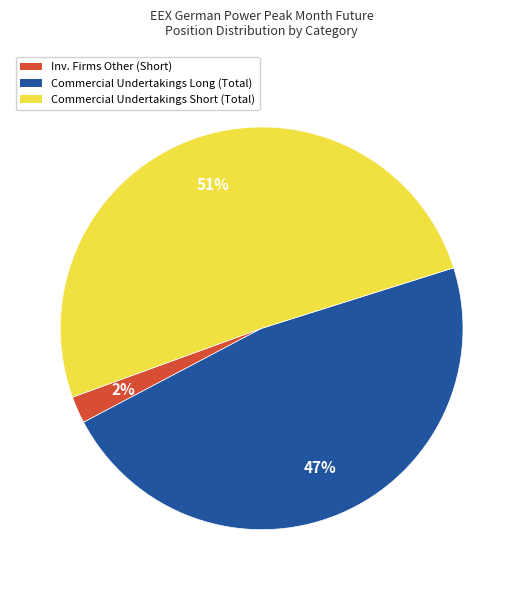

To the nearest percent, what is the difference between the largest and smallest slice percentages?

49%